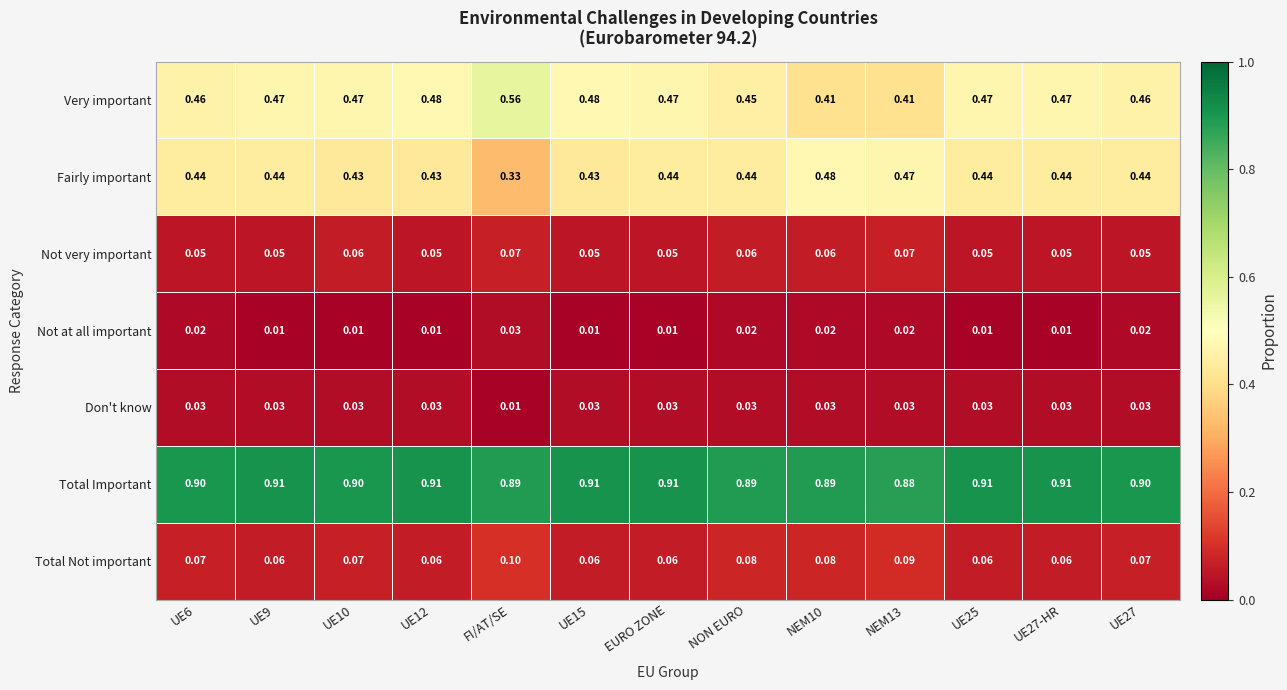

Which series has the largest total across all categories?

Total Important